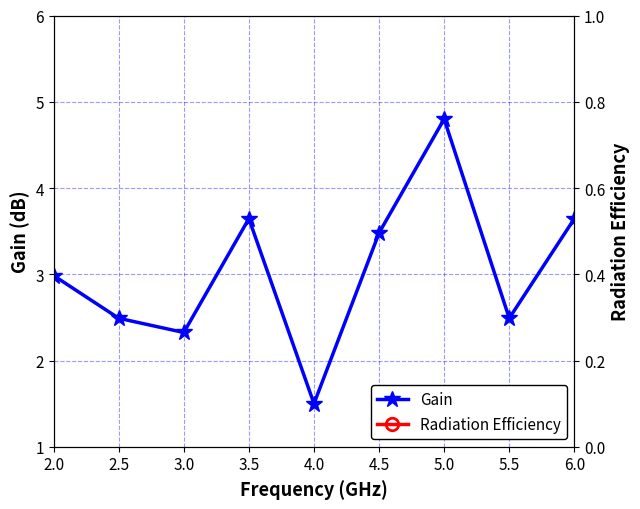

True or false: Gain has a value of 6.4 at 3.5.

False